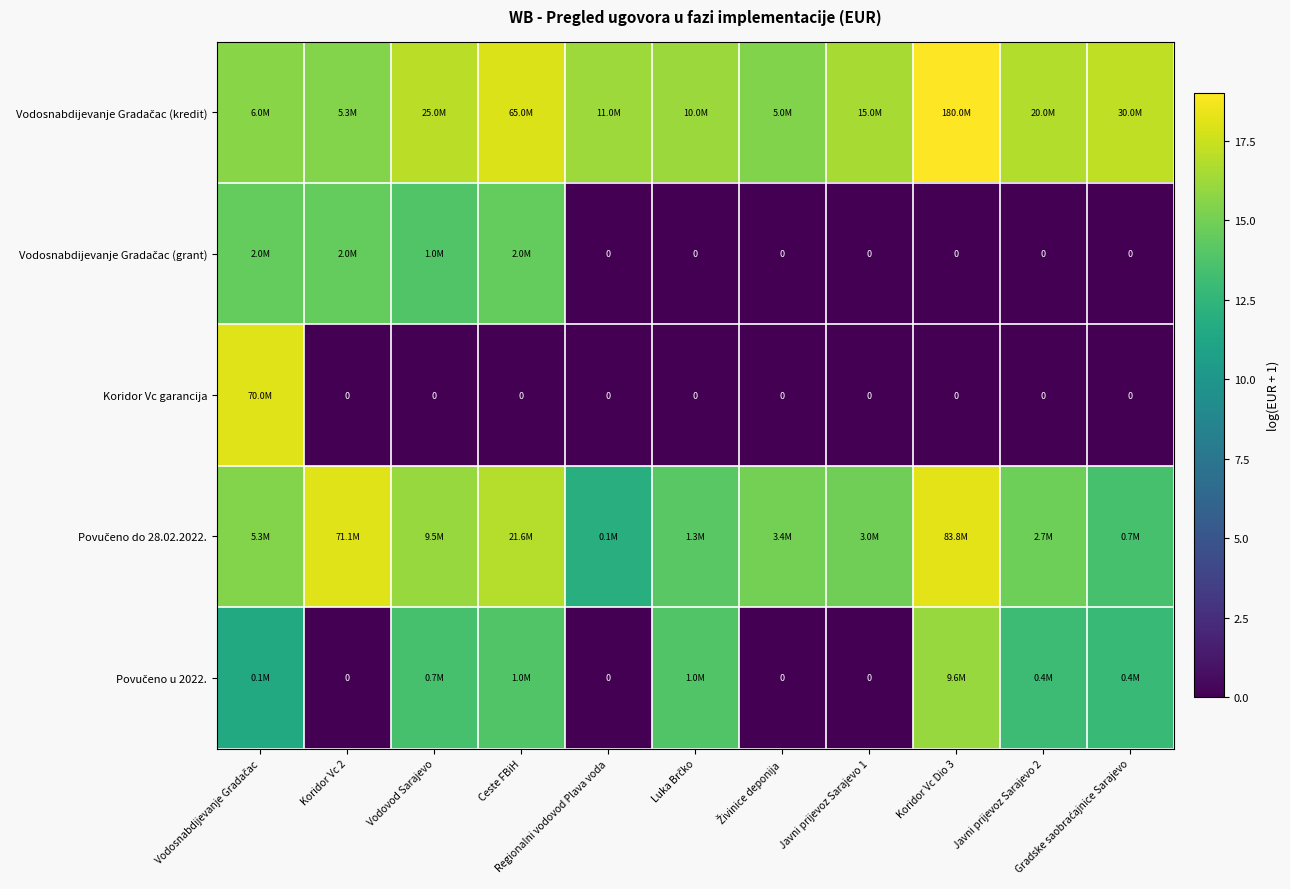

Between Javni prijevoz Sarajevo 2 and Živinice deponija, which is larger?

Javni prijevoz Sarajevo 2